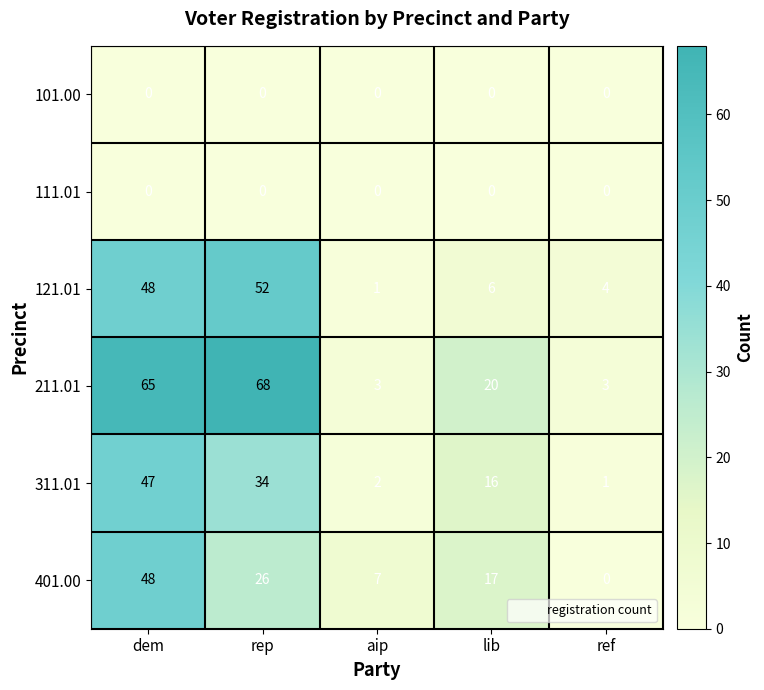

What is the difference between the highest and lowest values at rep?

68